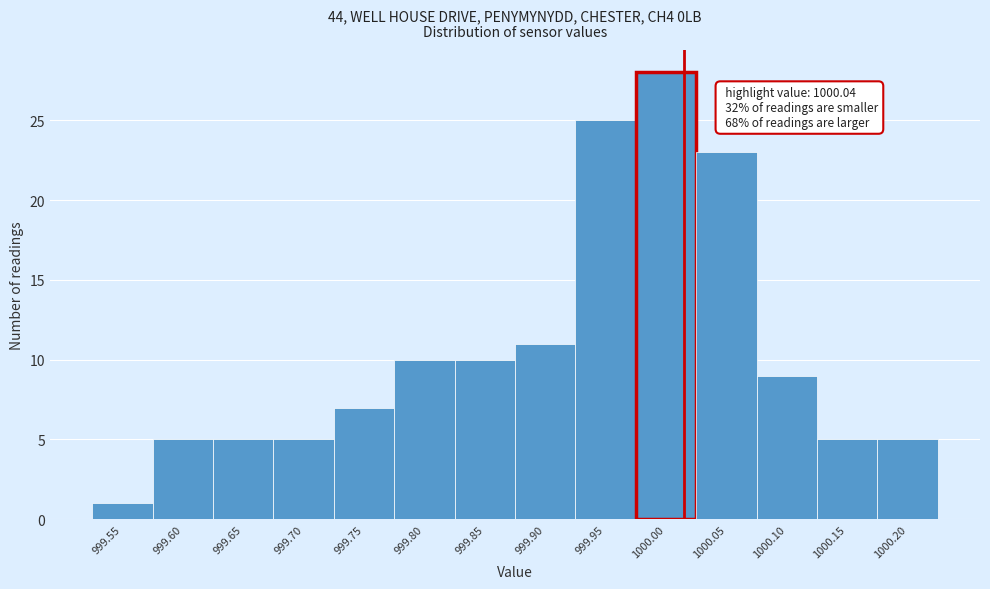

Reading left to right, list all the values displayed in this chart.

1	5	5	5	7	10	10	11	25	28	23	9	5	5